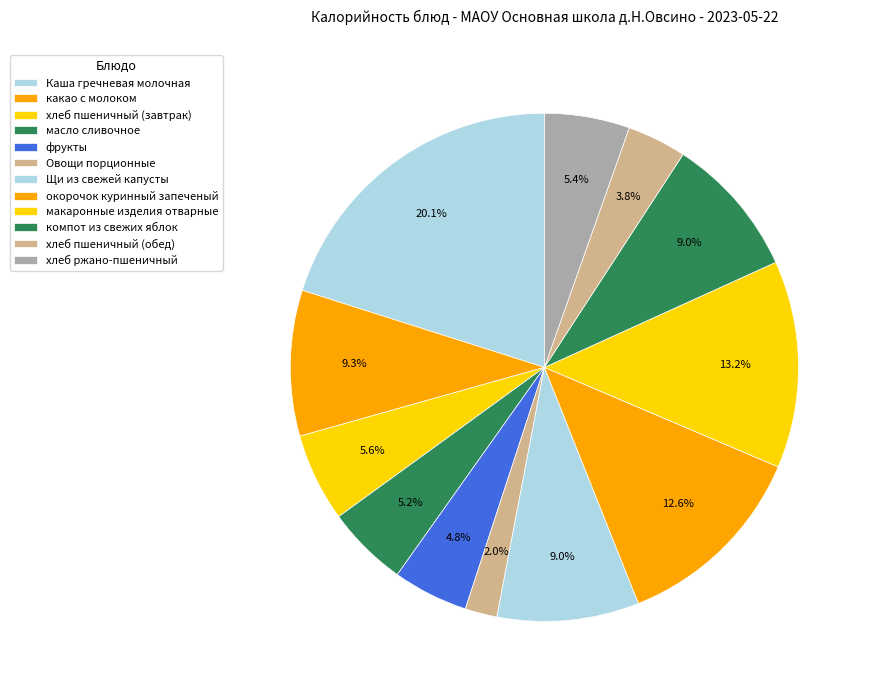

How many segments does this pie chart have?

12